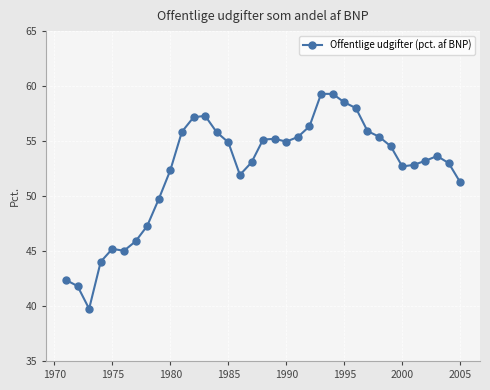

True or false: the data has more than 0 interior local peaks.

True